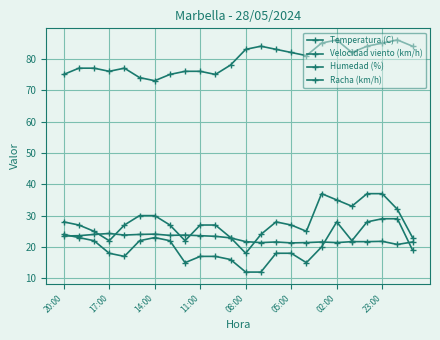

What is the minimum value for Temperatura (C)?

20.8